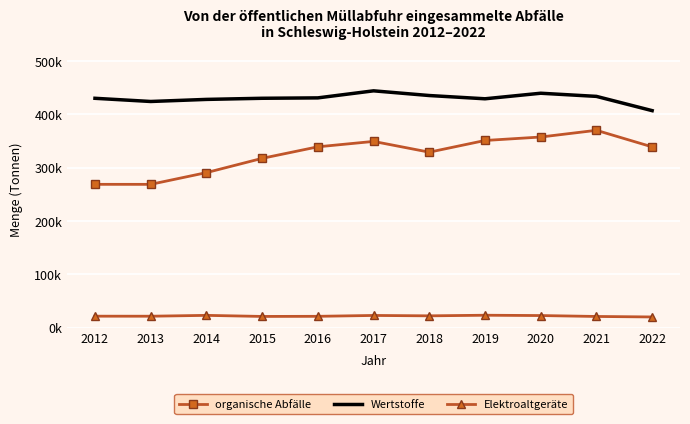

Is the value of Elektroaltgeräte at 2016 greater than the value of organische Abfälle at 2013?

No